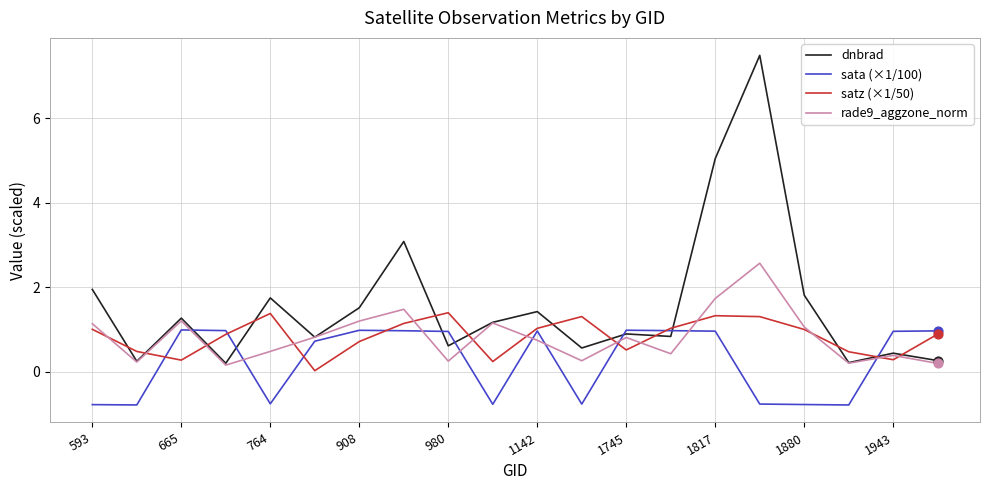

Which series has the largest range (max minus min)?

dnbrad